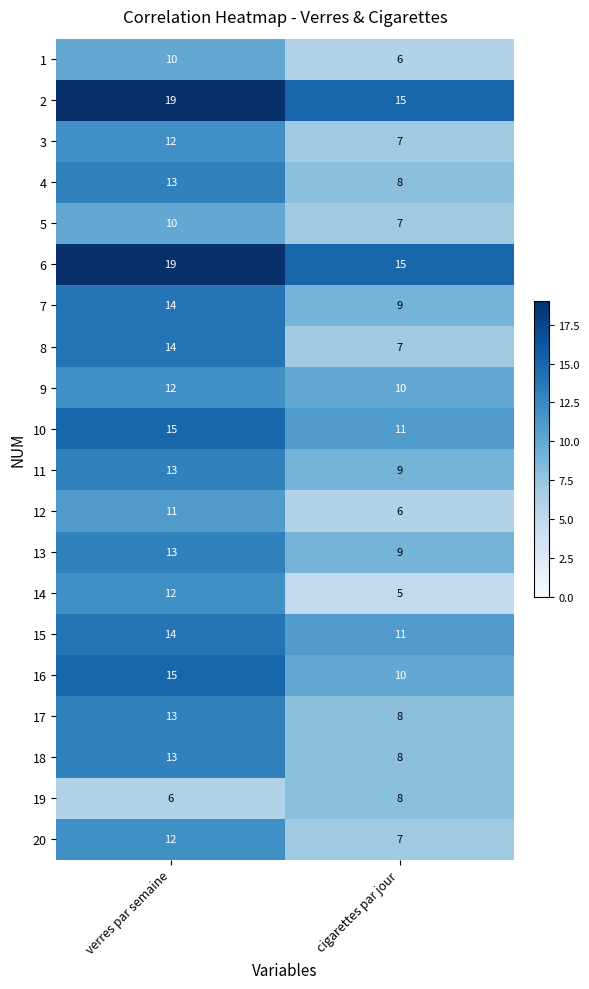

What is the sum of all 8 values?

21